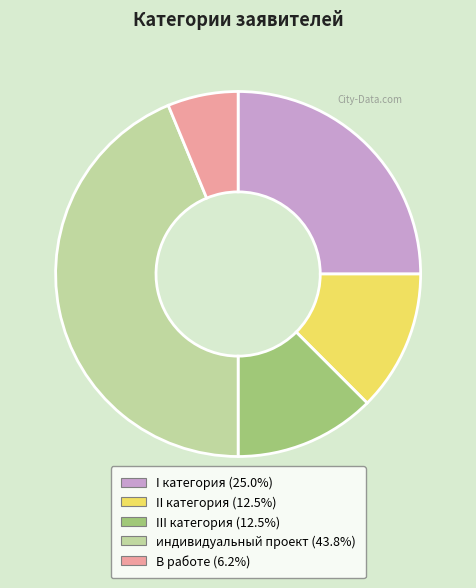

How many segments does this pie chart have?

5